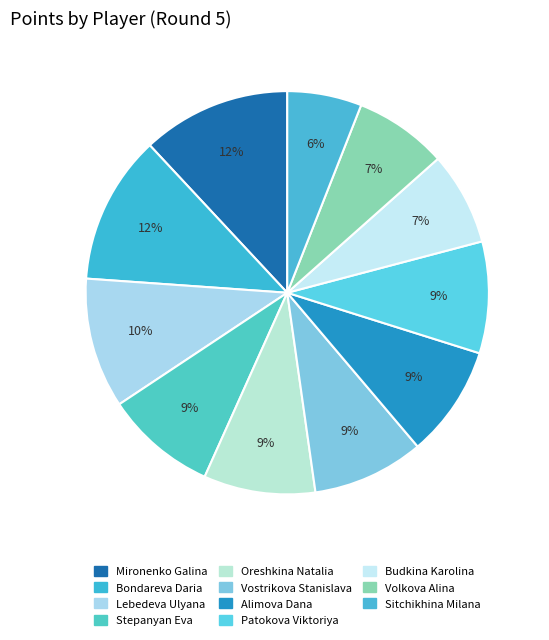

The Budkina Karolina slice represents 1% of the pie. True or false?

False